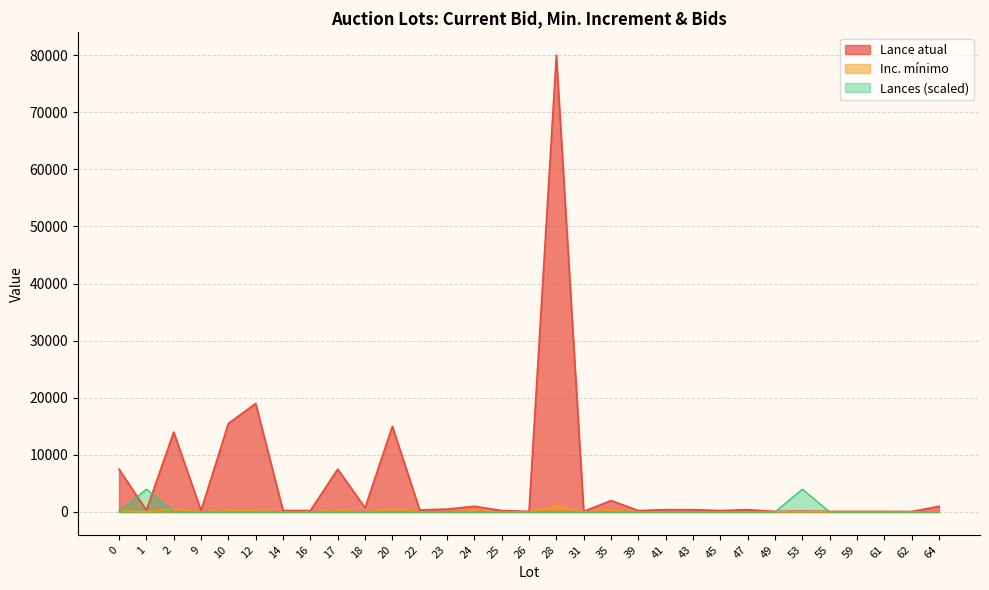

The value of Inc. mínimo at 64 is 50. True or false?

True